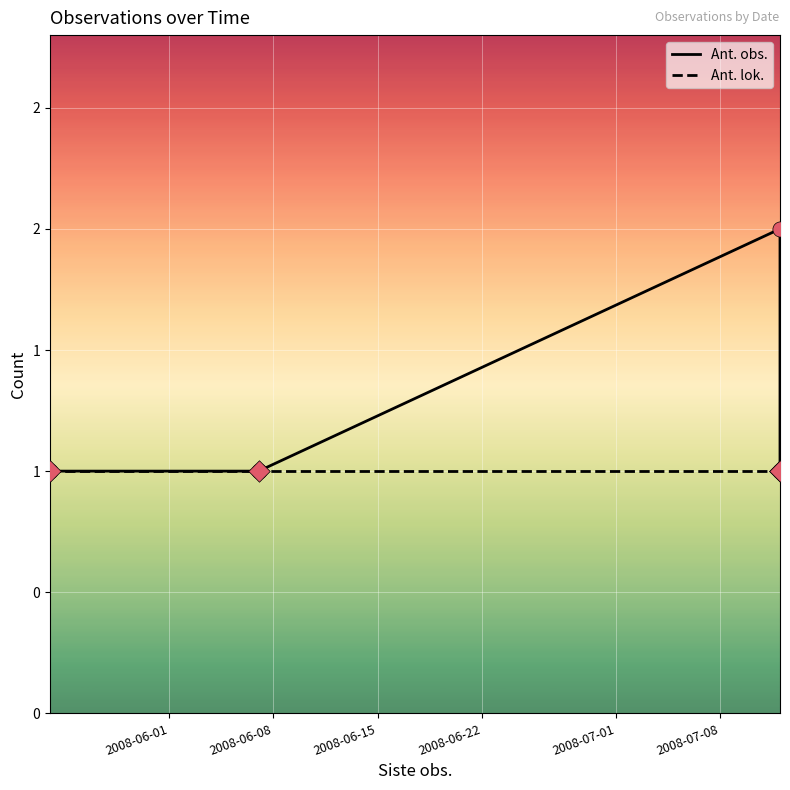

What are all the series names shown in the legend?

Ant. obs., Ant. lok.